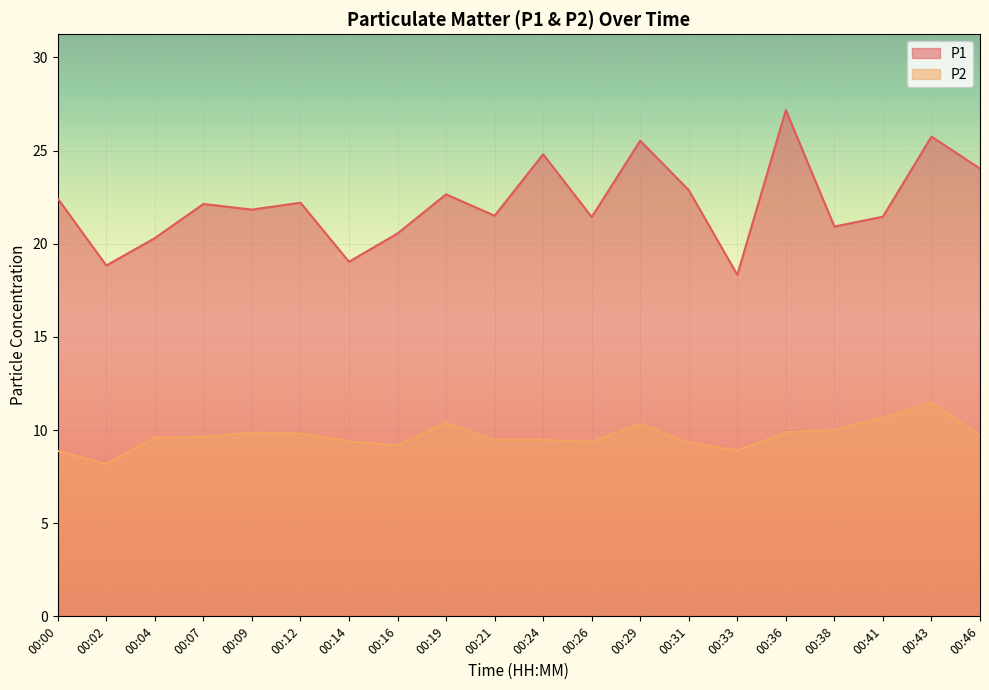

What are all the series names shown in the legend?

P1, P2